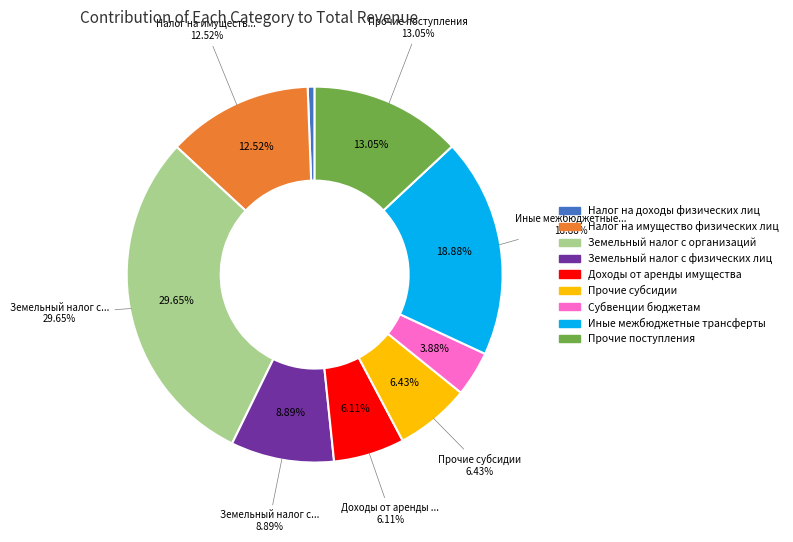

To the nearest percent, what is the difference between the Прочие субсидии and Земельный налог с физических лиц slice percentages?

2%